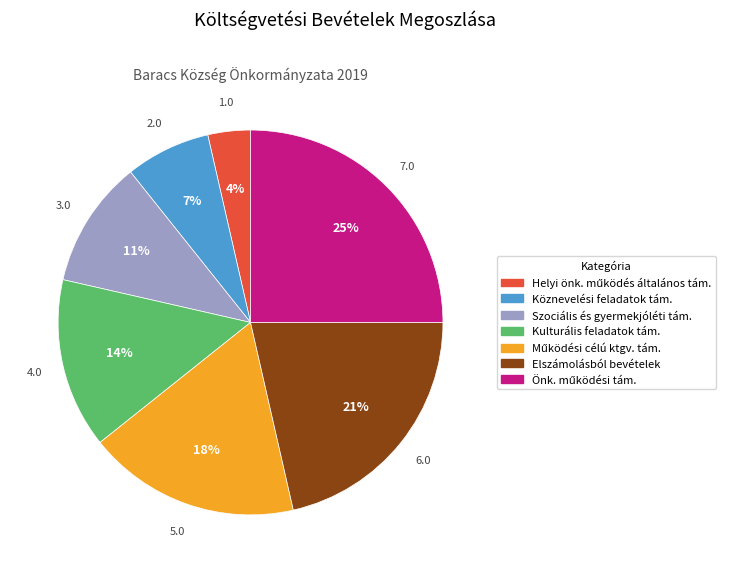

Does any single category account for the majority?

No